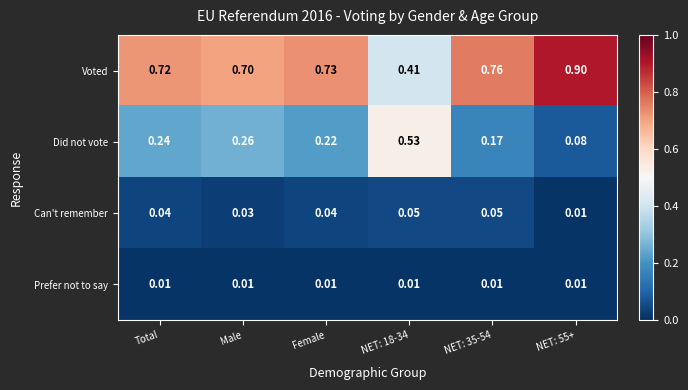

At NET: 35-54, list the series in order from smallest to largest.

Prefer not to say, Can't remember, Did not vote, Voted